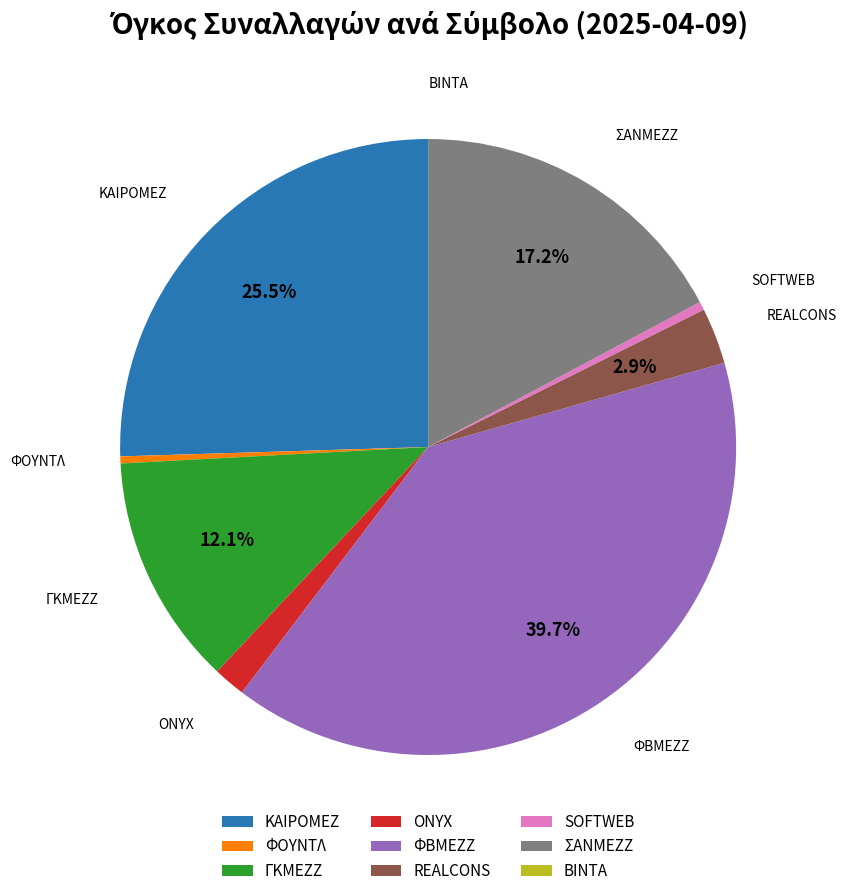

To the nearest percent, what is the difference between the largest and smallest slice percentages?

40%